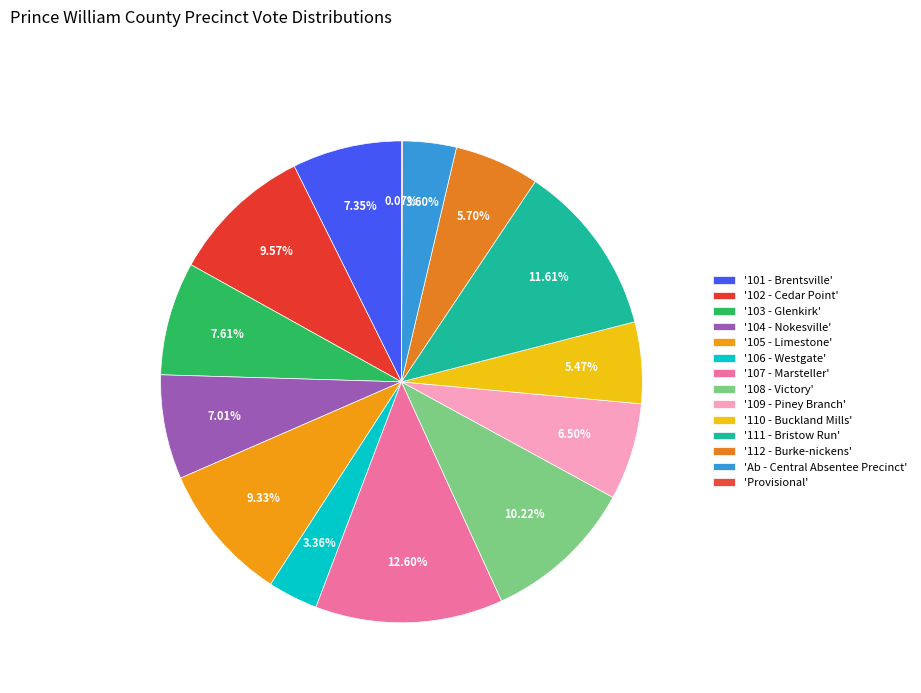

Rank the categories by value from highest to lowest.

107 - Marsteller, 111 - Bristow Run, 108 - Victory, 102 - Cedar Point, 105 - Limestone, 103 - Glenkirk, 101 - Brentsville, 104 - Nokesville, 109 - Piney Branch, 112 - Burke-nickens, 110 - Buckland Mills, Ab - Central Absentee Precinct, 106 - Westgate, Provisional